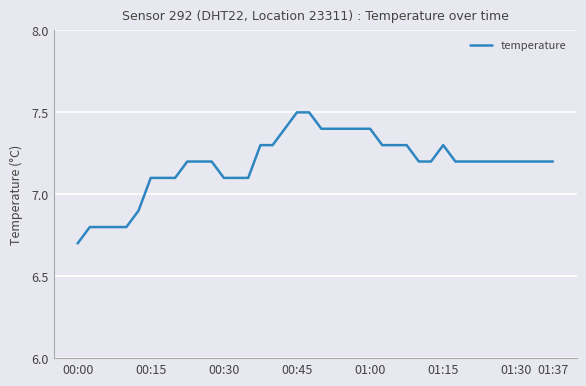

What is the minimum value shown in the chart?

6.7